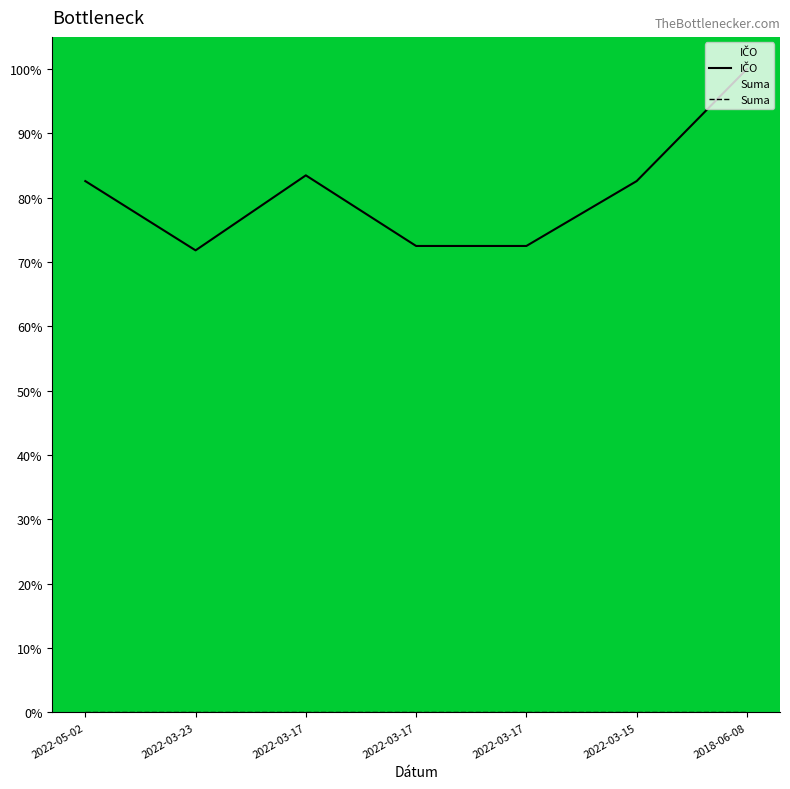

True or false: IČO has a value of 83.5 at 2022-03-17.

True